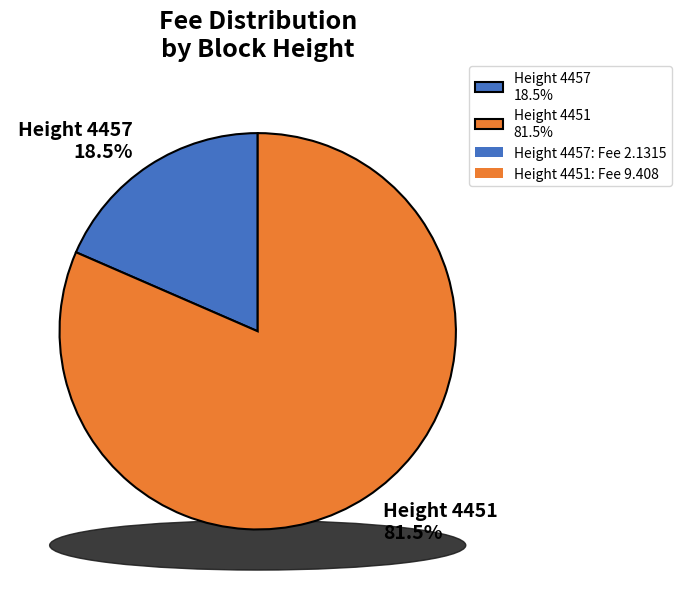

How many slices are in this pie chart?

2